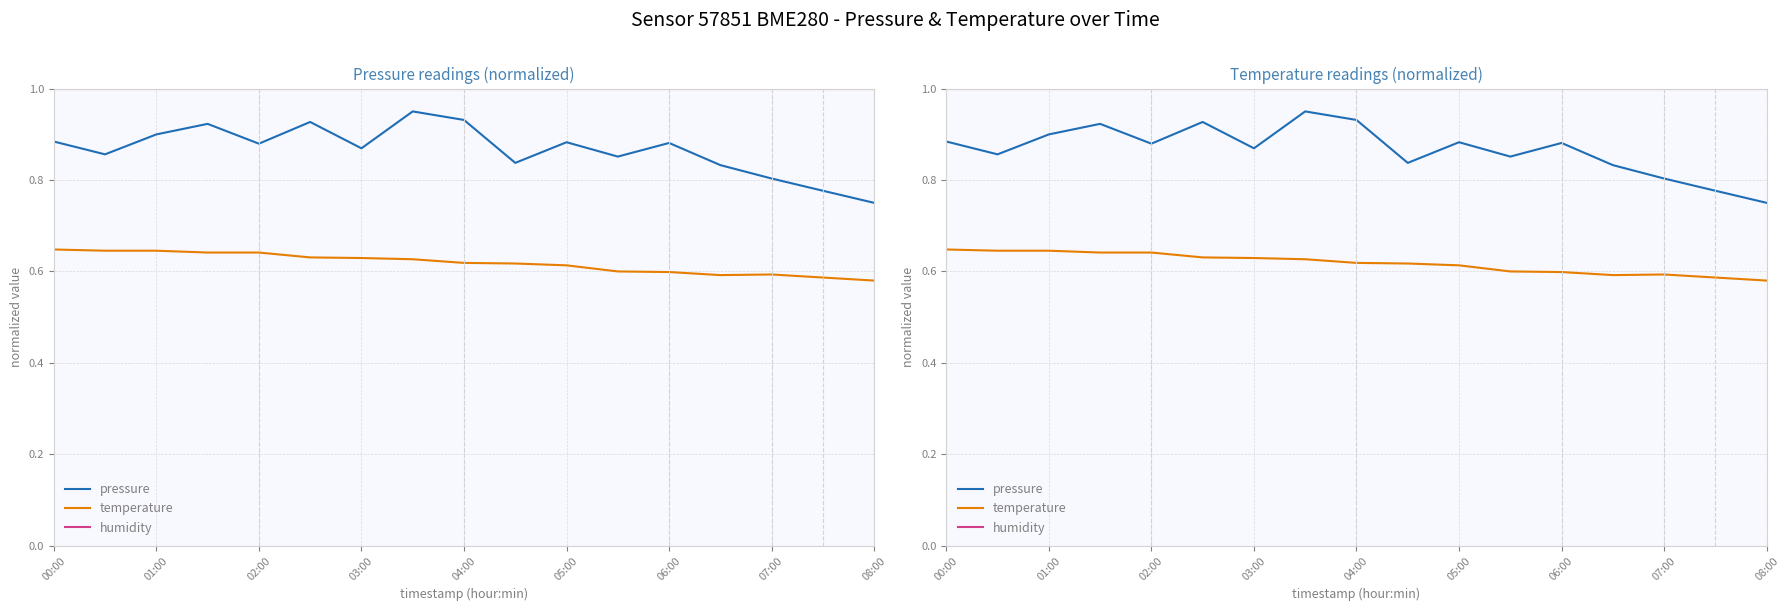

Where is temperature nearest to the value 0?

08:00